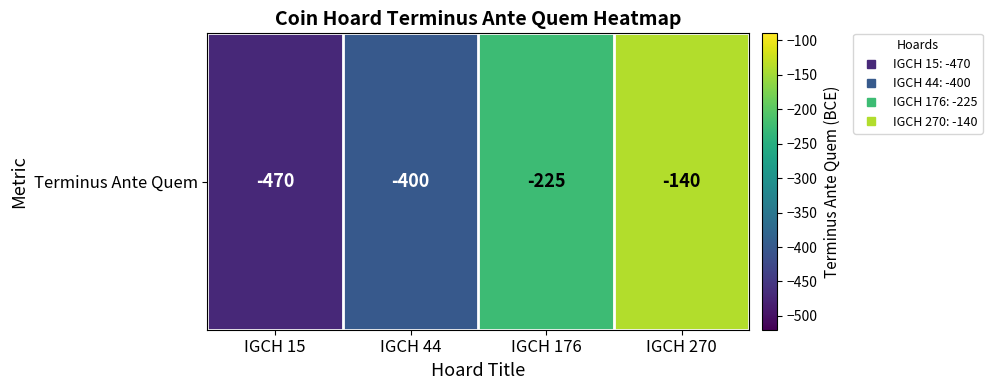

What is the average value?

-309